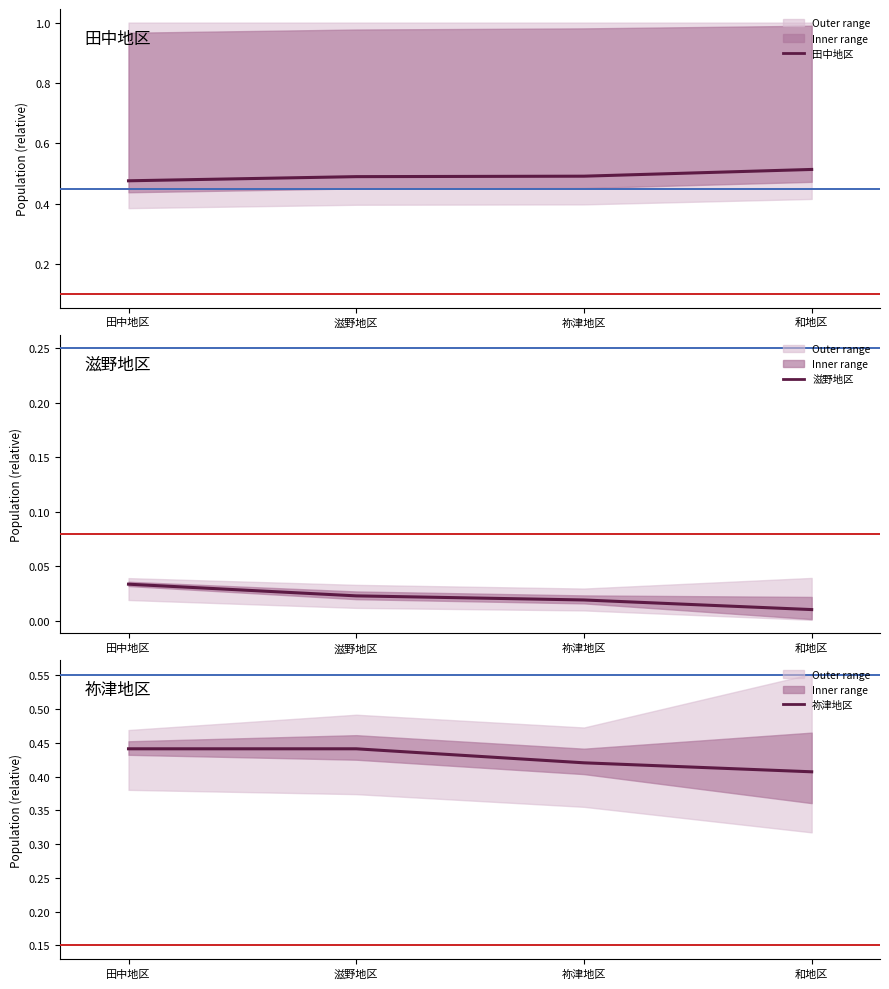

Count the number of categories in the chart.

4